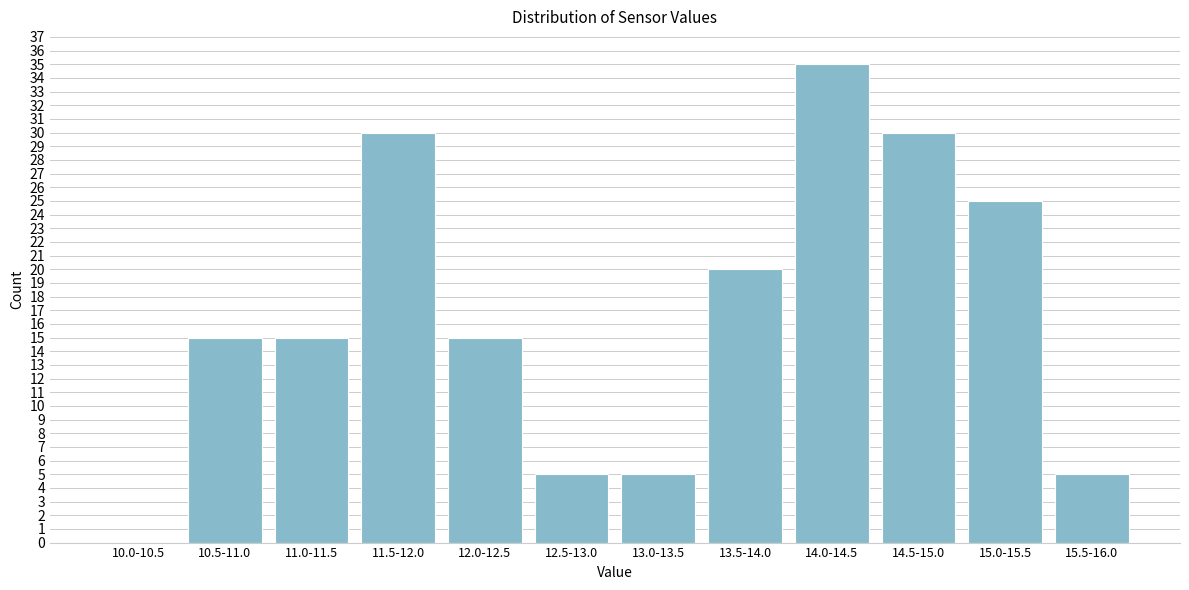

Reading left to right, extract all data points from this chart.

10.0-10.5=0	10.5-11.0=15	11.0-11.5=15	11.5-12.0=30	12.0-12.5=15	12.5-13.0=5	13.0-13.5=5	13.5-14.0=20	14.0-14.5=35	14.5-15.0=30	15.0-15.5=25	15.5-16.0=5